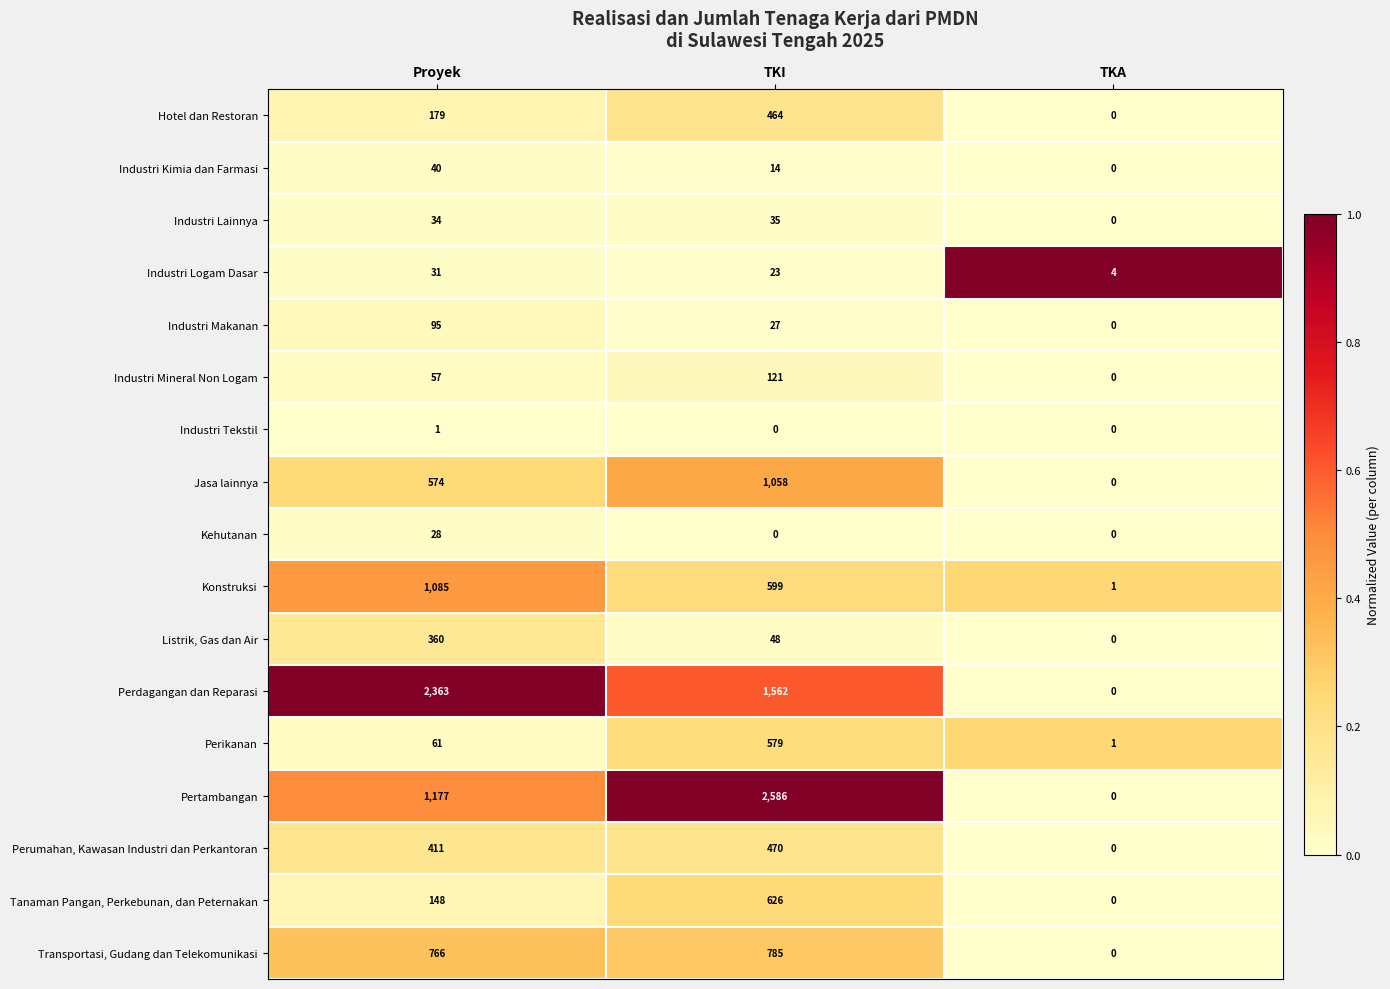

What is the total value across all series at Proyek?

7410